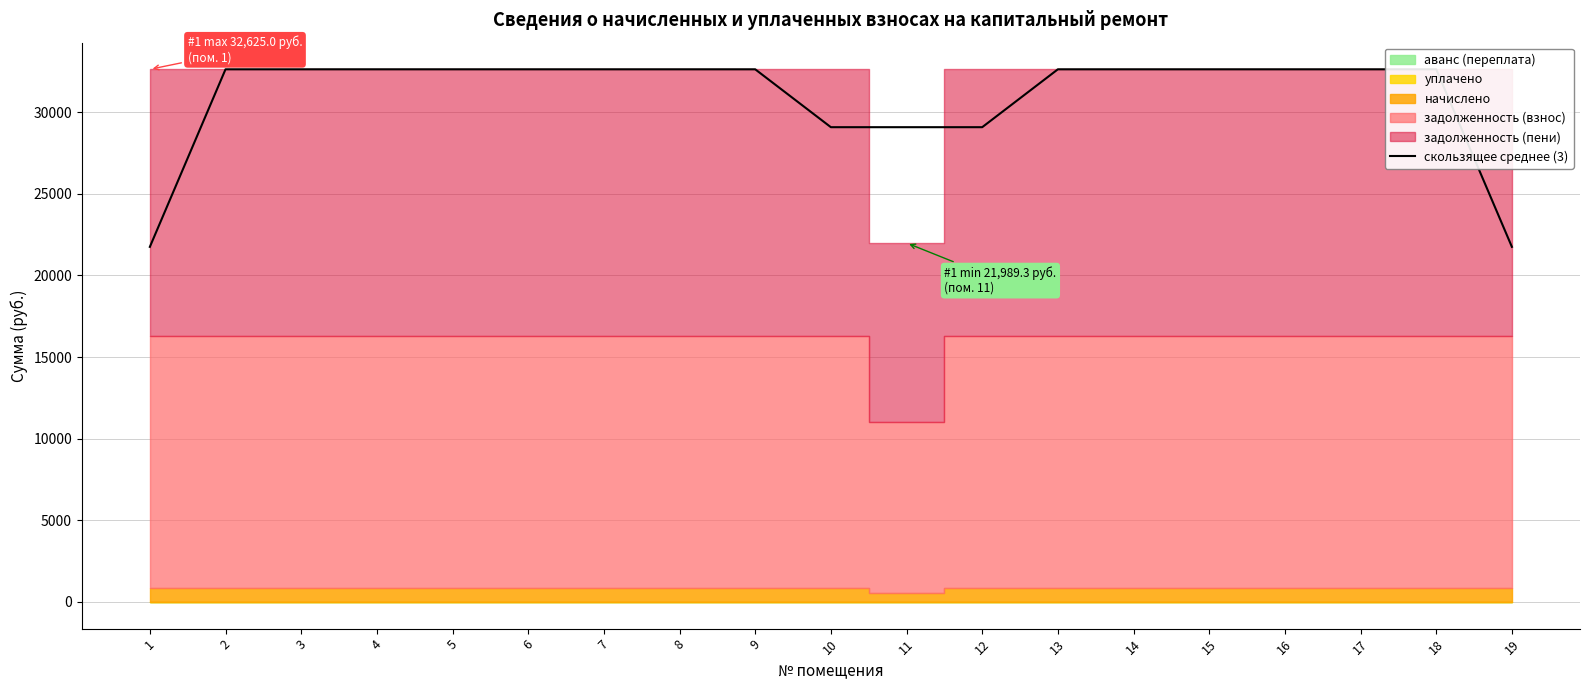

Reading left to right, transcribe all the data shown in this chart.

1=21750.0	2=32625.0	3=32625.0	4=32625.0	5=32625.0	6=32625.0	7=32625.0	8=32625.0	9=32625.0	10=29079.8	11=29079.8	12=29079.8	13=32625.0	14=32625.0	15=32625.0	16=32625.0	17=32625.0	18=32625.0	19=21750.0